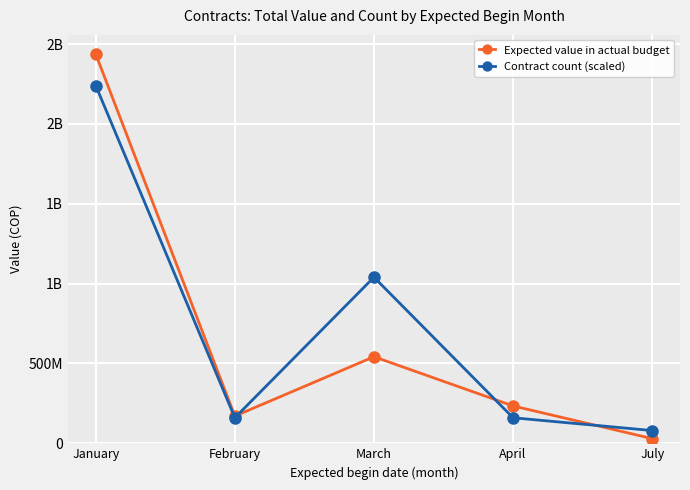

The Contract count (scaled) series shows 1256174211 at January. True or false?

False